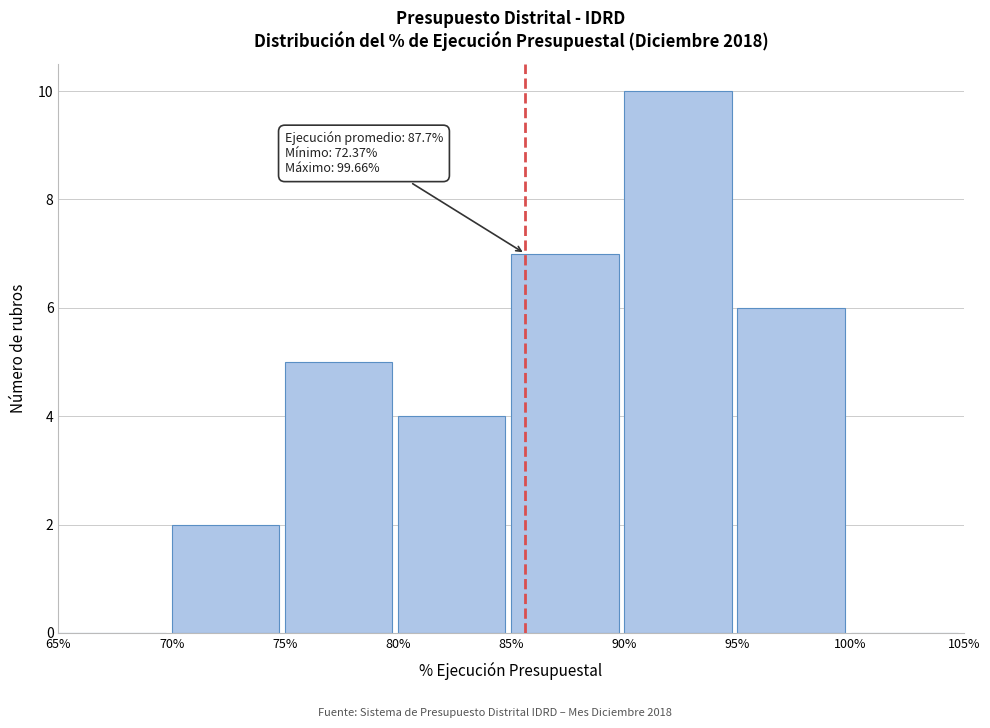

Over which range of the x-axis is the bar tallest?

90% to 95%